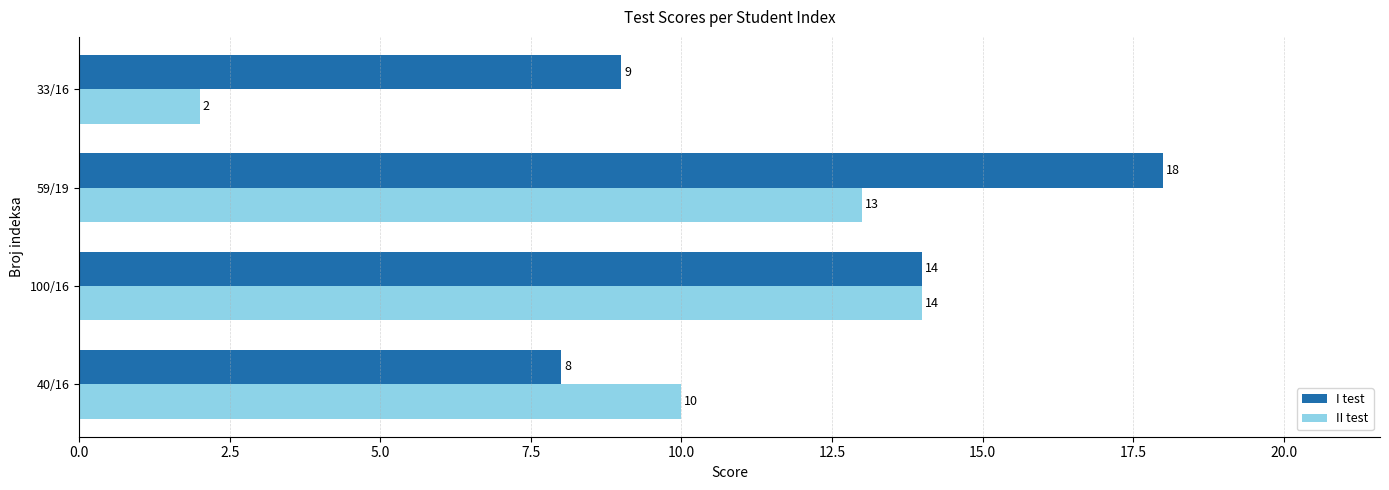

Which series has the largest range (max minus min)?

II test